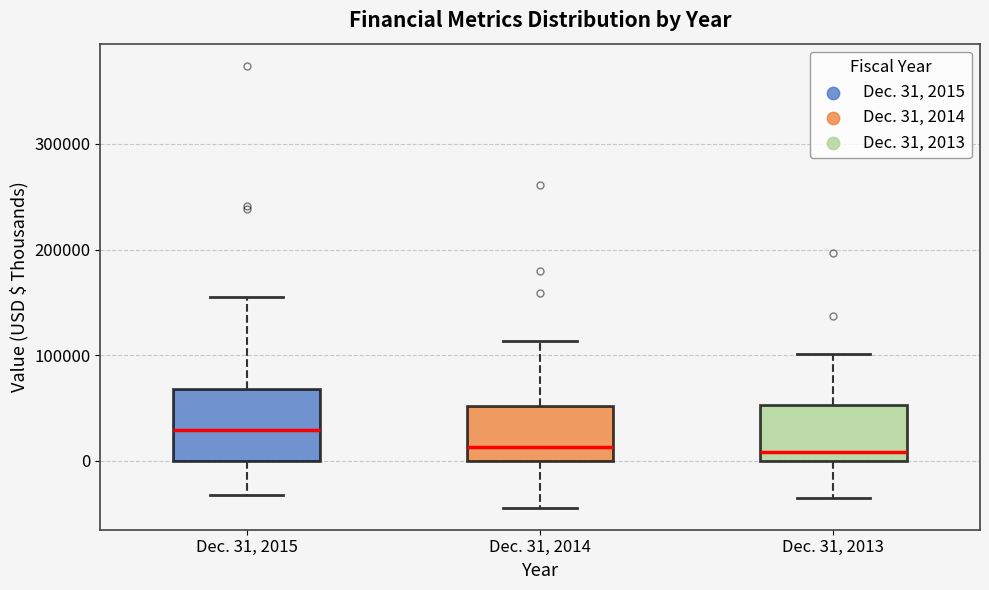

Where is the upper edge of the box for Dec. 31, 2015 on the y-axis? The values are not printed on the chart, so give them approximately, as read against the axis.

70000